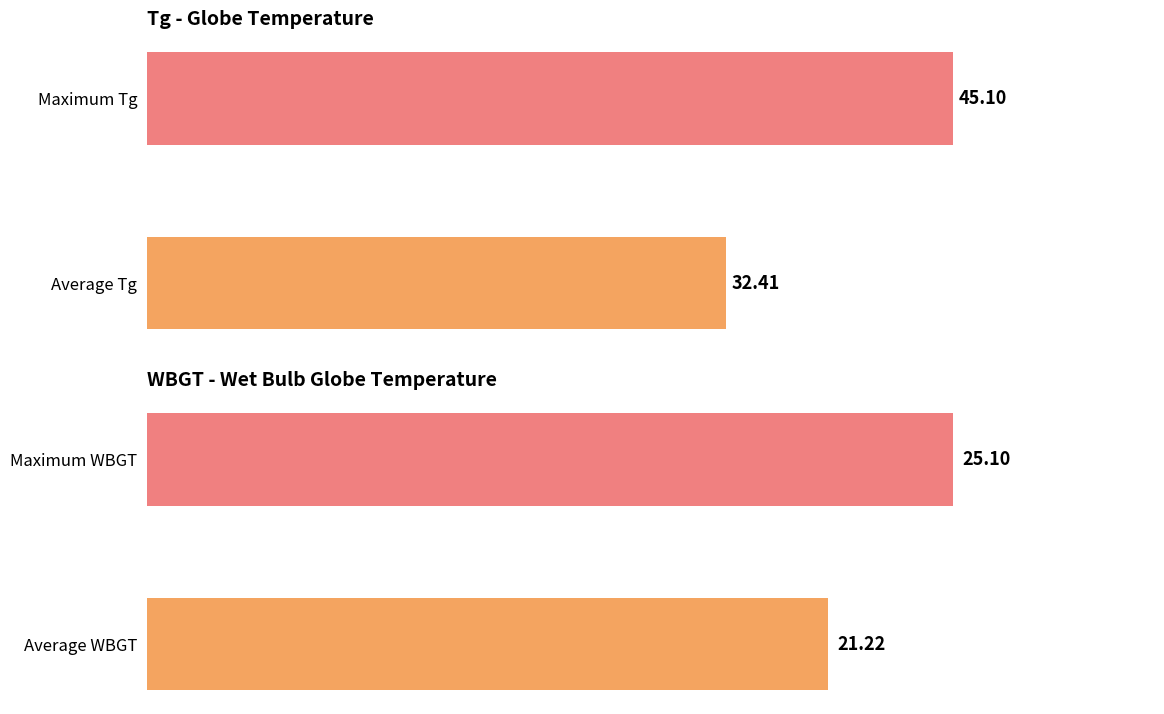

Which series changed the most between 0 and 1?

Tg